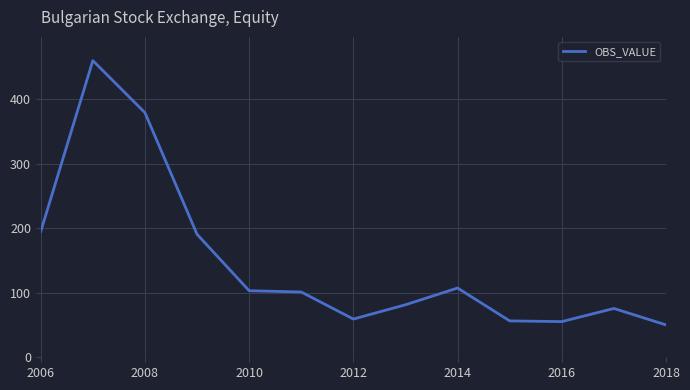

What is the smallest value displayed?

50.2